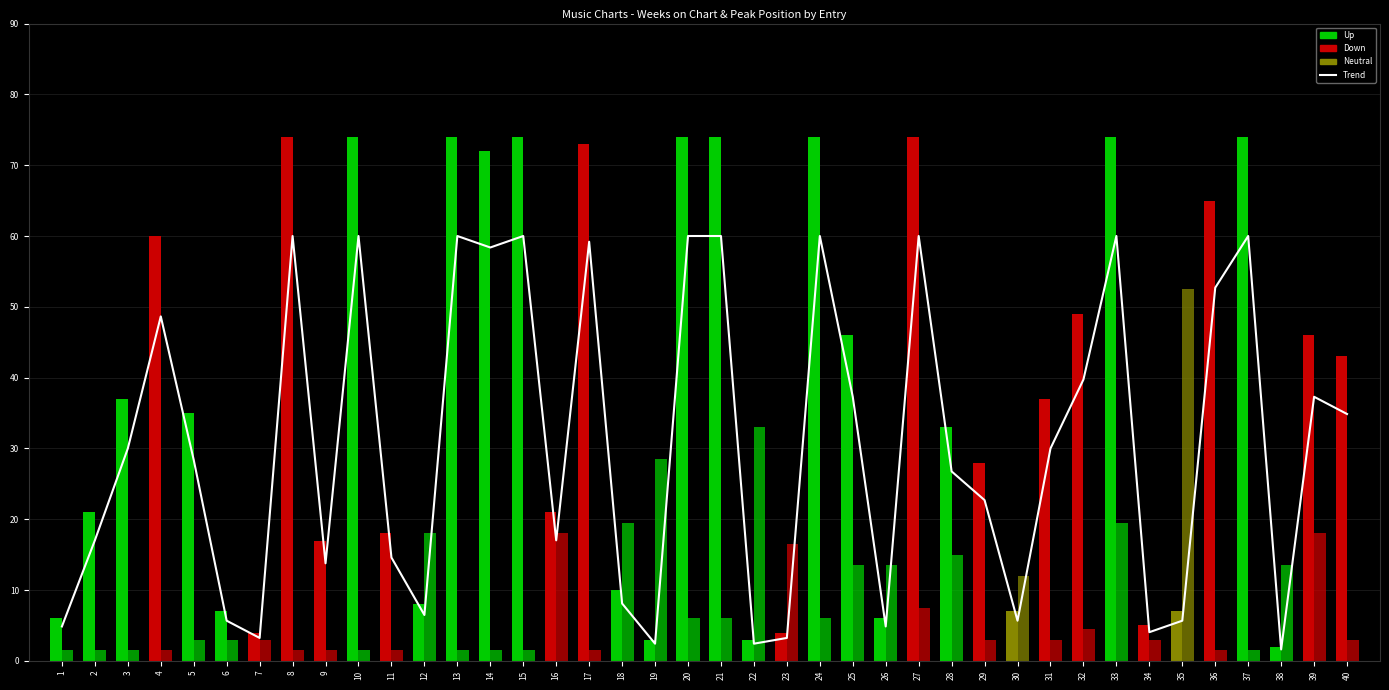

Where does the Trend (Weeks normalized) series first go above 30?

4